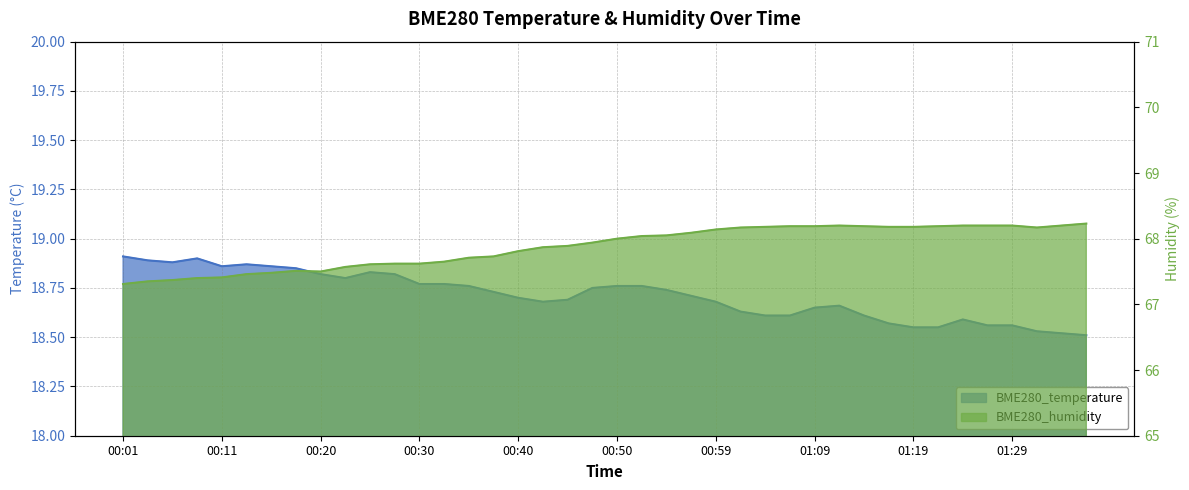

Reading right to left, transcribe all the data shown in this chart.

BME280_temperature: 18.5	18.5	18.5	18.6	18.6	18.6	18.6	18.6	18.6	18.6	18.7	18.6	18.6	18.6	18.6	18.7	18.7	18.7	18.8	18.8	18.8	18.7	18.7	18.7	18.7	18.8	18.8	18.8	18.8	18.8	18.8	18.8	18.9	18.9	18.9	18.9	18.9	18.9	18.9	18.9
BME280_humidity: 68.2	68.2	68.2	68.2	68.2	68.2	68.2	68.2	68.2	68.2	68.2	68.2	68.2	68.2	68.2	68.1	68.1	68.0	68.0	68.0	67.9	67.9	67.9	67.8	67.7	67.7	67.7	67.6	67.6	67.6	67.6	67.5	67.5	67.5	67.5	67.4	67.4	67.4	67.3	67.3